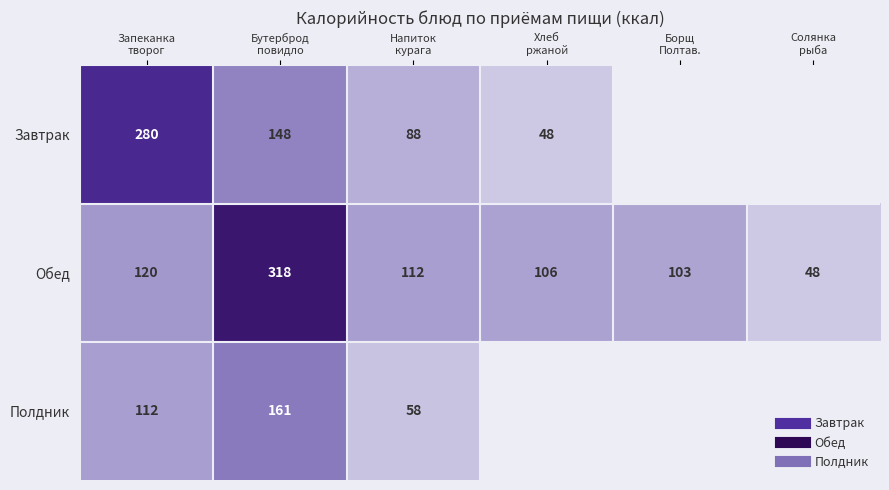

The Завтрак series shows 150.2 at Запеканка творог. True or false?

False